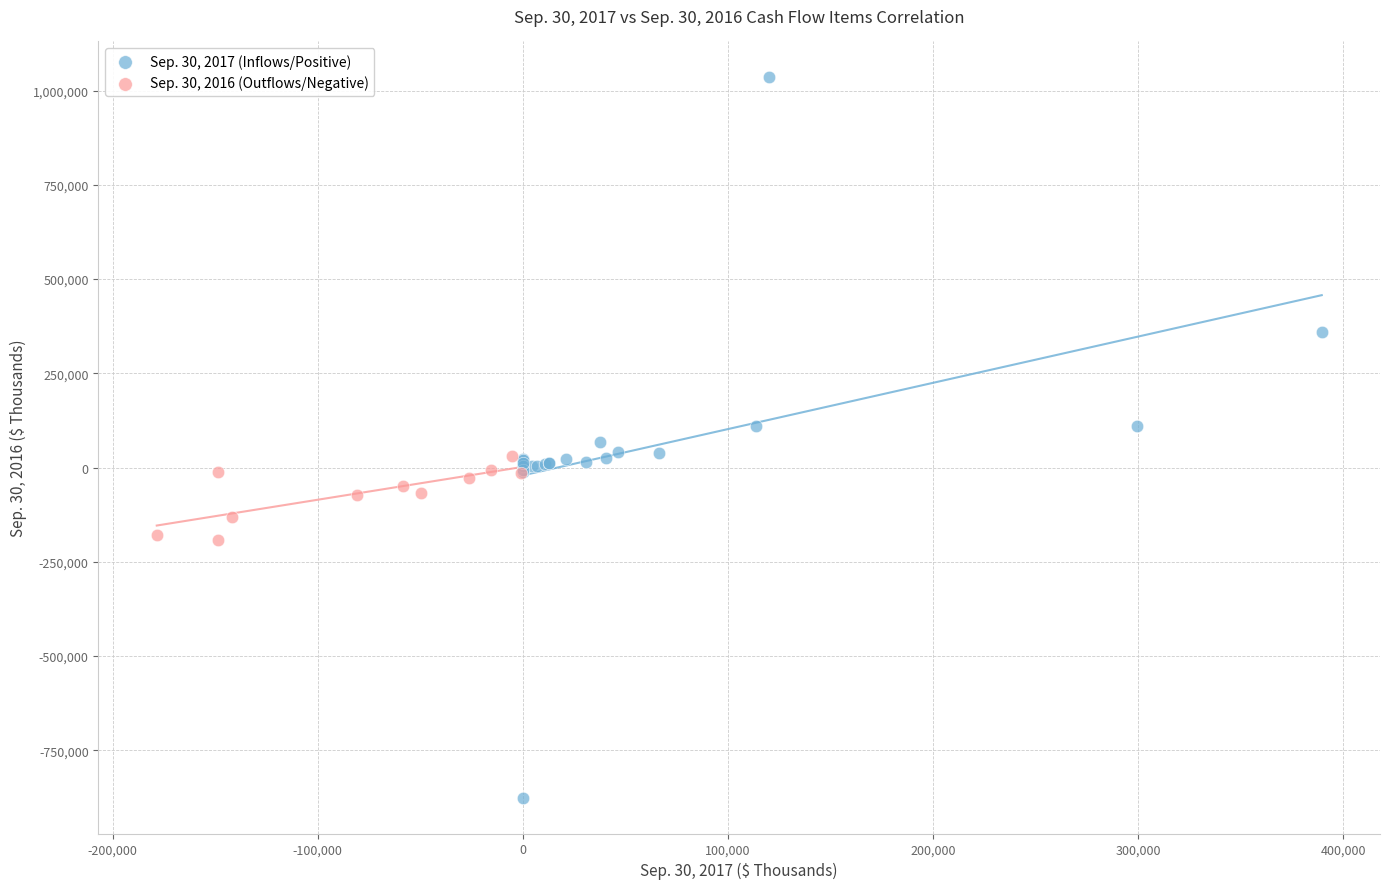

Which series contains the lowest Y value?

Sep. 30, 2017 (Inflows/Positive)